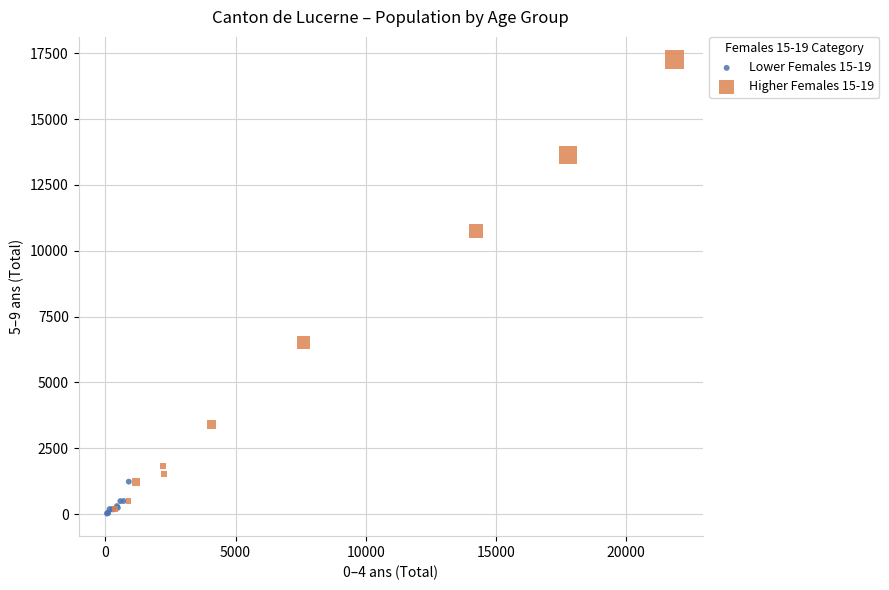

What are all the series names shown in the legend?

Lower Females 15-19, Higher Females 15-19